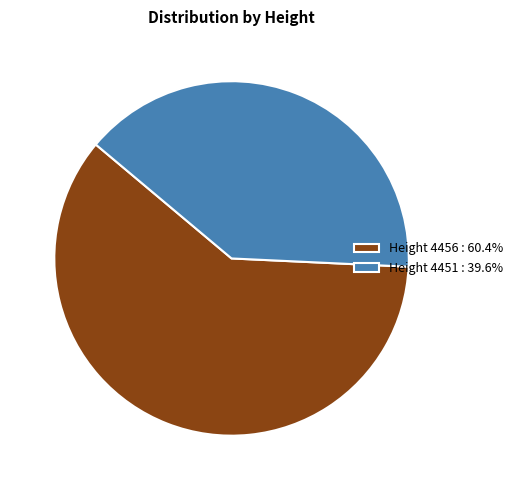

Approximately how many times larger is the value at Height 4451 : 39.6% compared to Height 4456 : 60.4%?

0.7